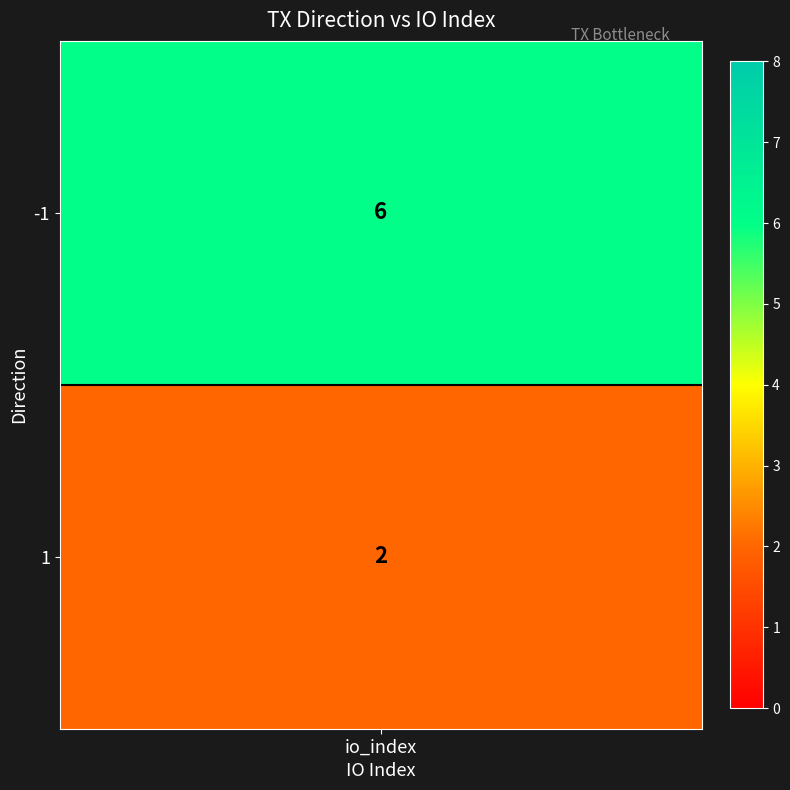

What is the difference between the values at 1 and -1?

4